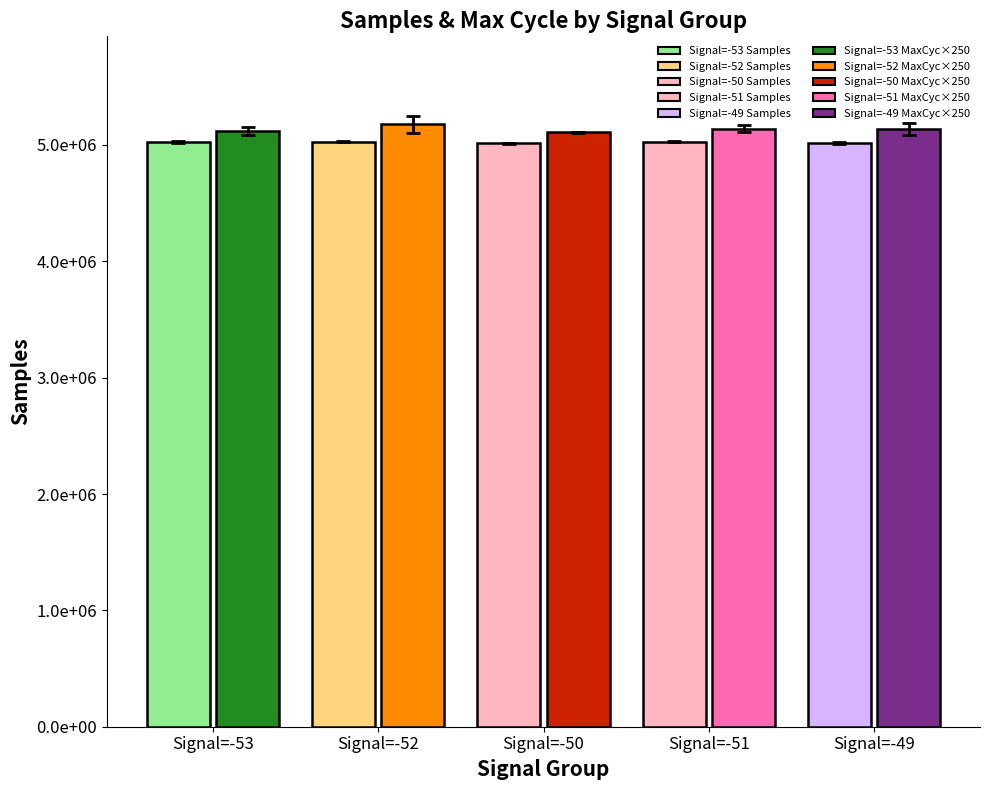

At how many categories does at least one series exceed 542675?

5